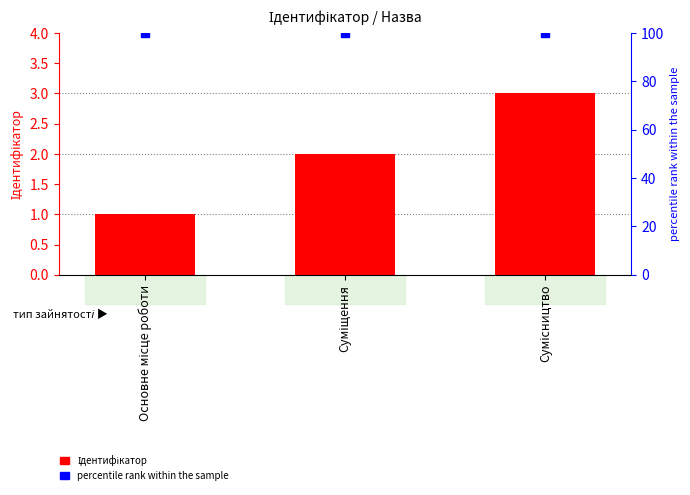

Which series has the largest total across all categories?

percentile rank within the sample